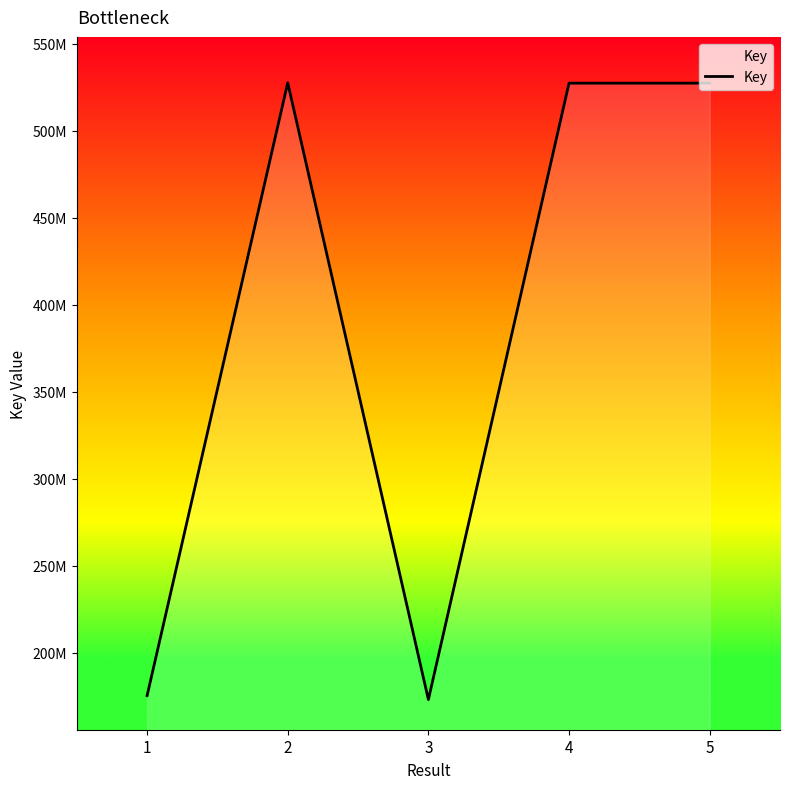

What is the minimum value shown in the chart?

173116037